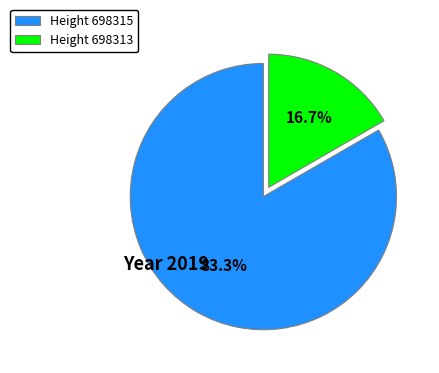

Between Height 698315 and Height 698313, which is larger?

Height 698315